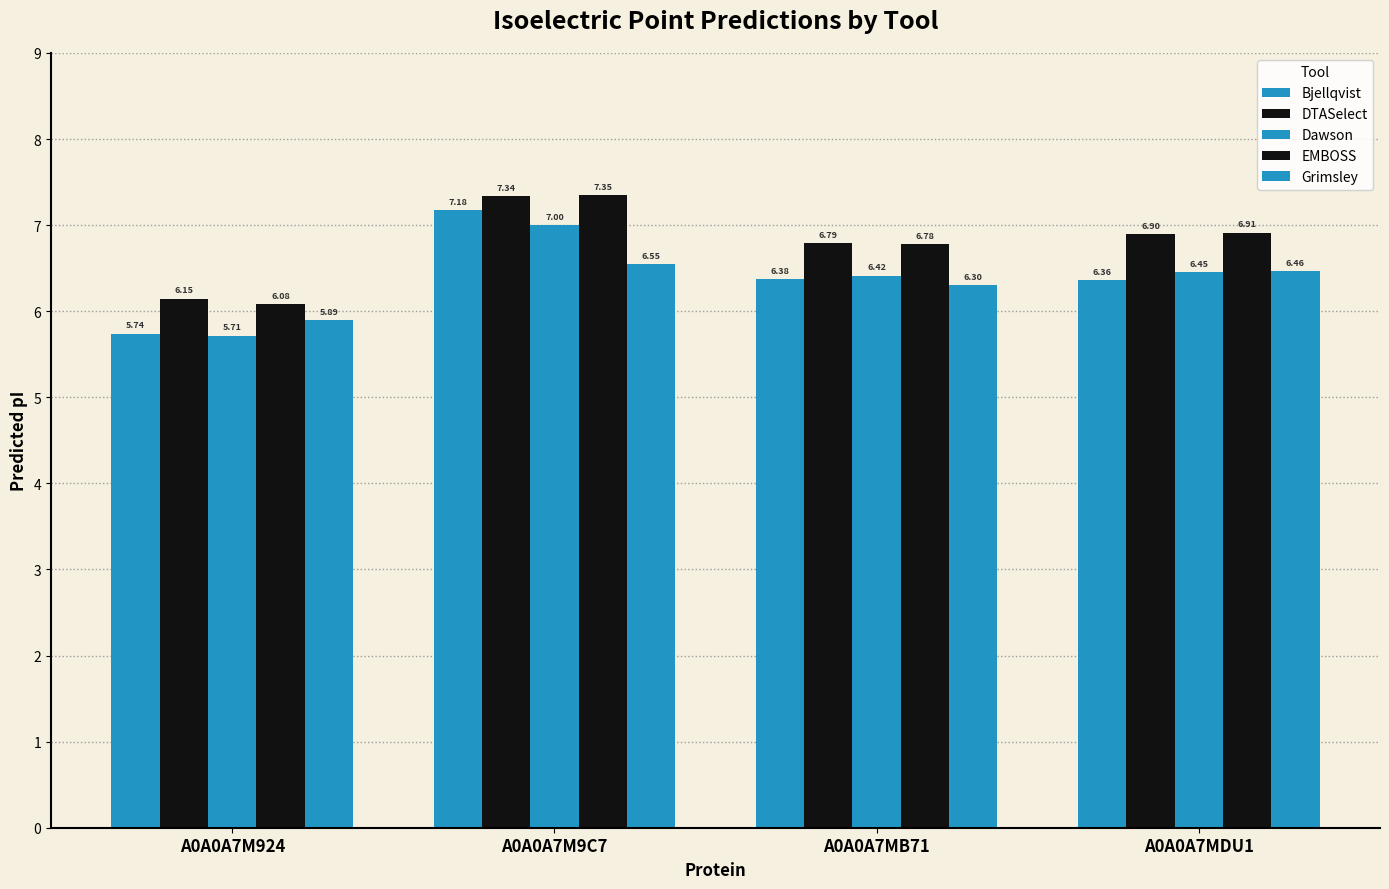

Does the chart contain stacked bars?

No